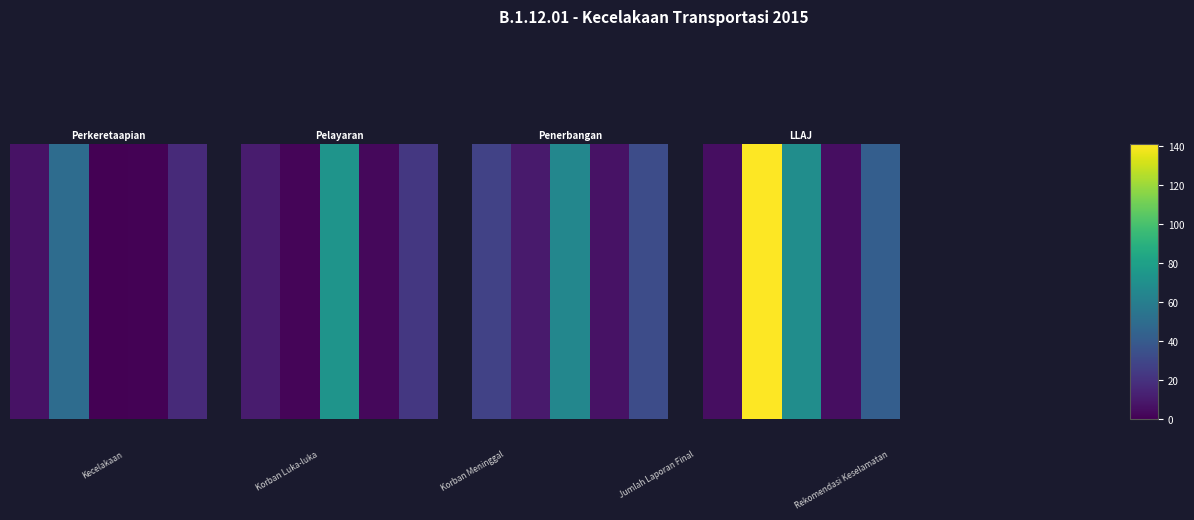

What is the difference between the second highest and minimum values?

64